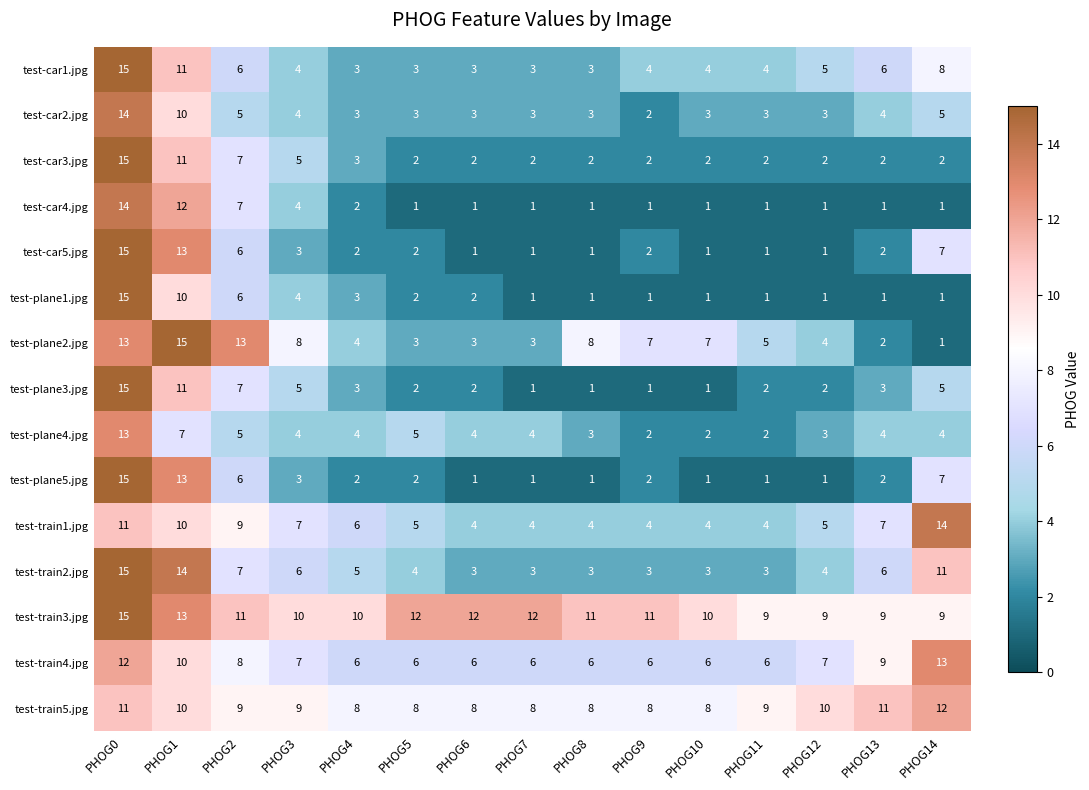

How many values in the test-train4.jpg series exceed 6?

7